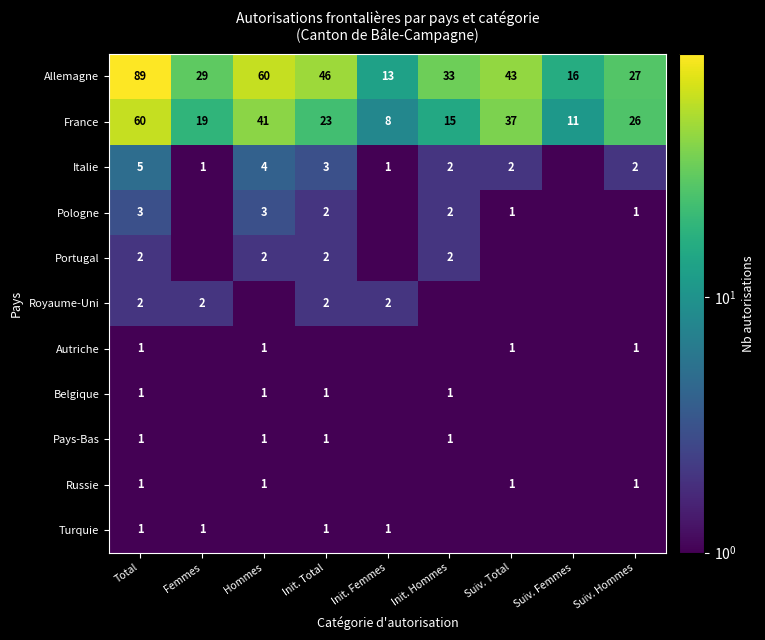

What is the sum of the Portugal values at Hommes and Init. Hommes?

4.0